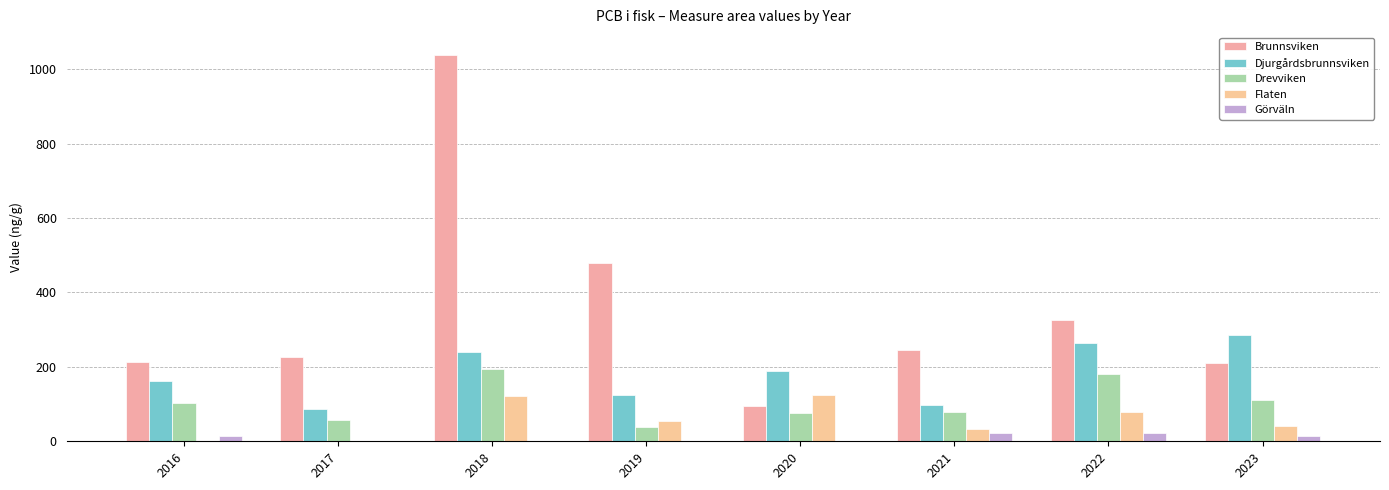

At which label is Flaten closest to 62?

2019